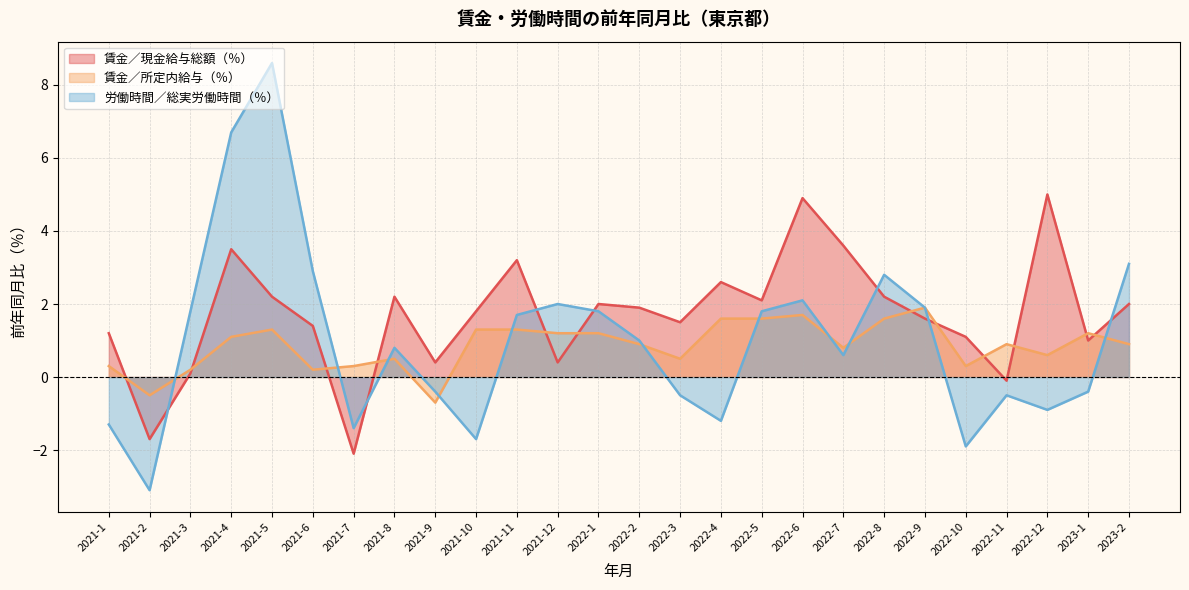

How many negative values does the 労働時間／総実労働時間（％） series have?

11